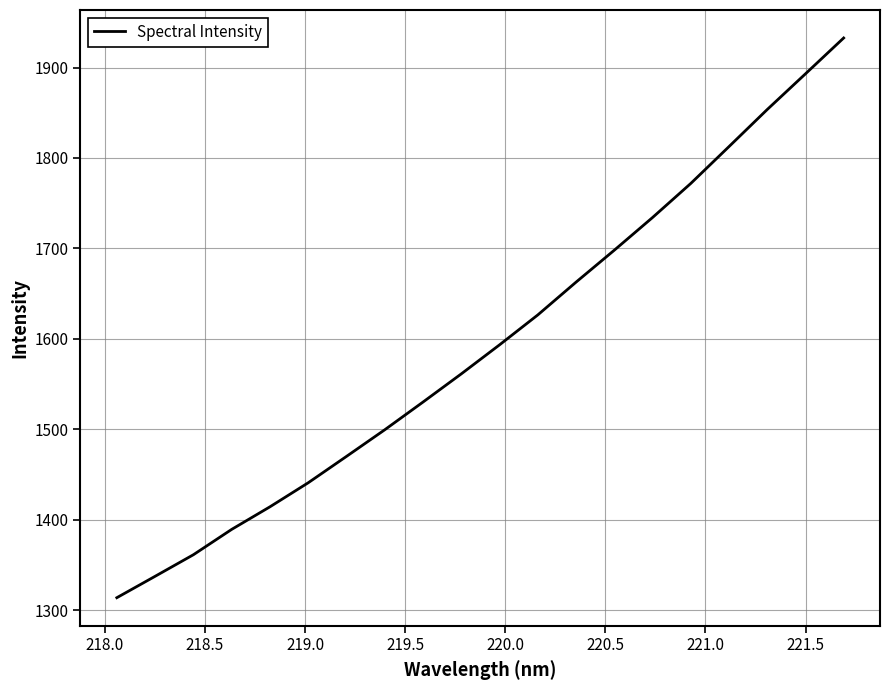

What is the minimum value shown in the chart?

1313.9